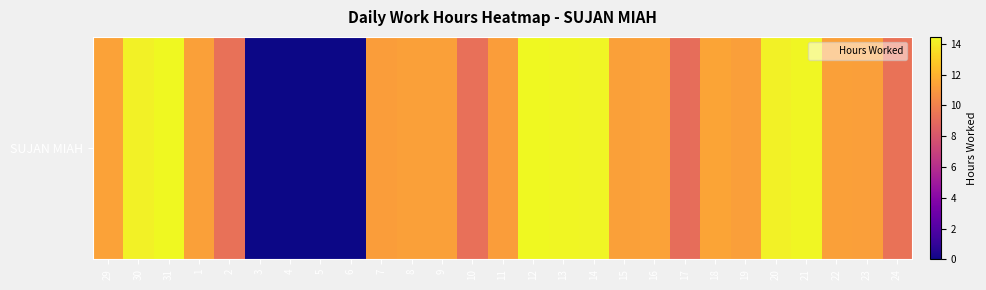

What is the difference between the maximum and minimum values?

14.5